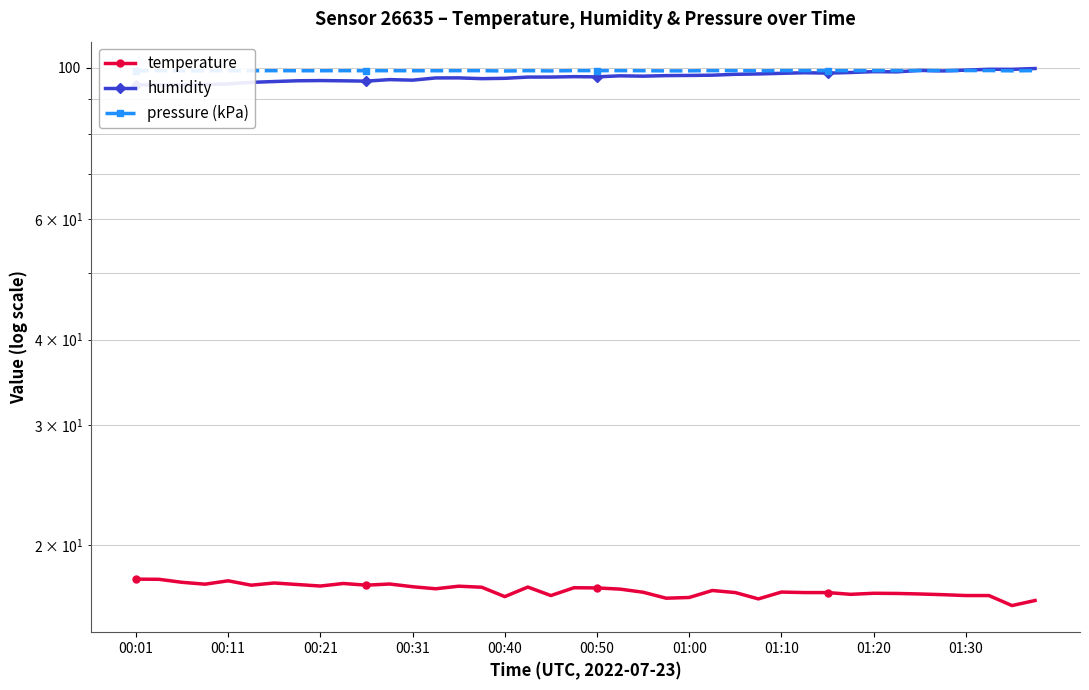

How many interior local peaks does the humidity series have?

9